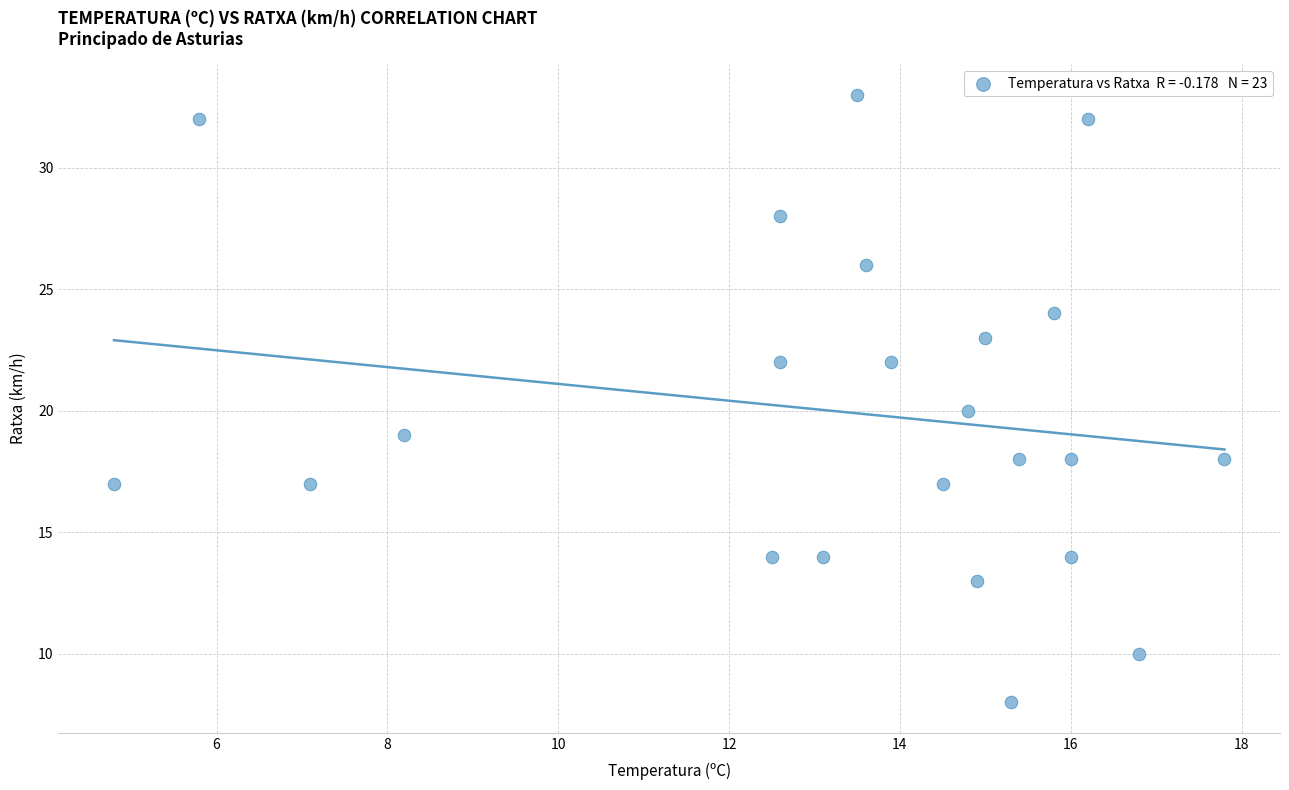

What is the range of Y values (max minus min)?

25